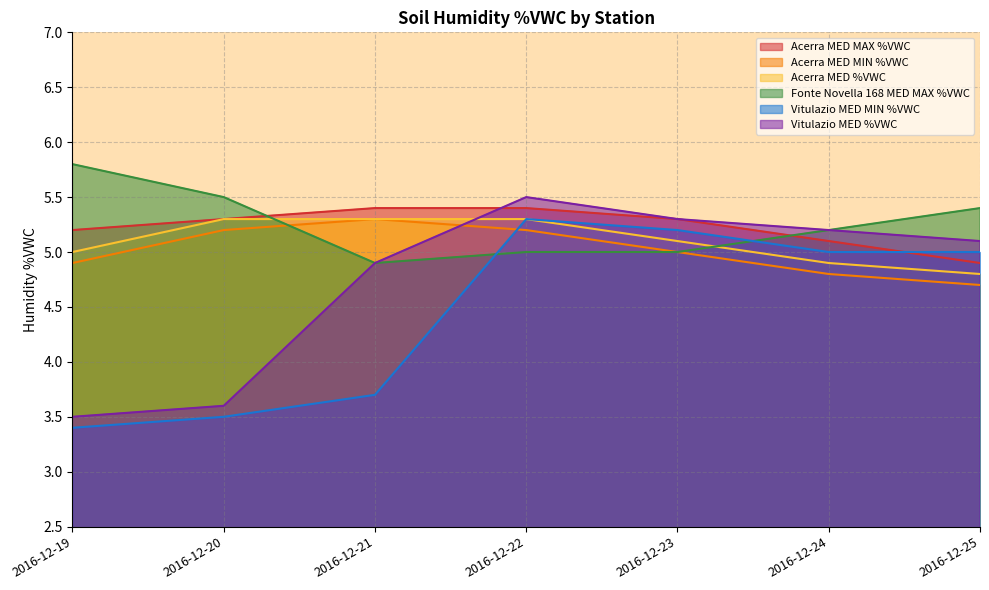

True or false: Fonte Novella 168 MED MAX %VWC has more than 2 interior local peaks.

False